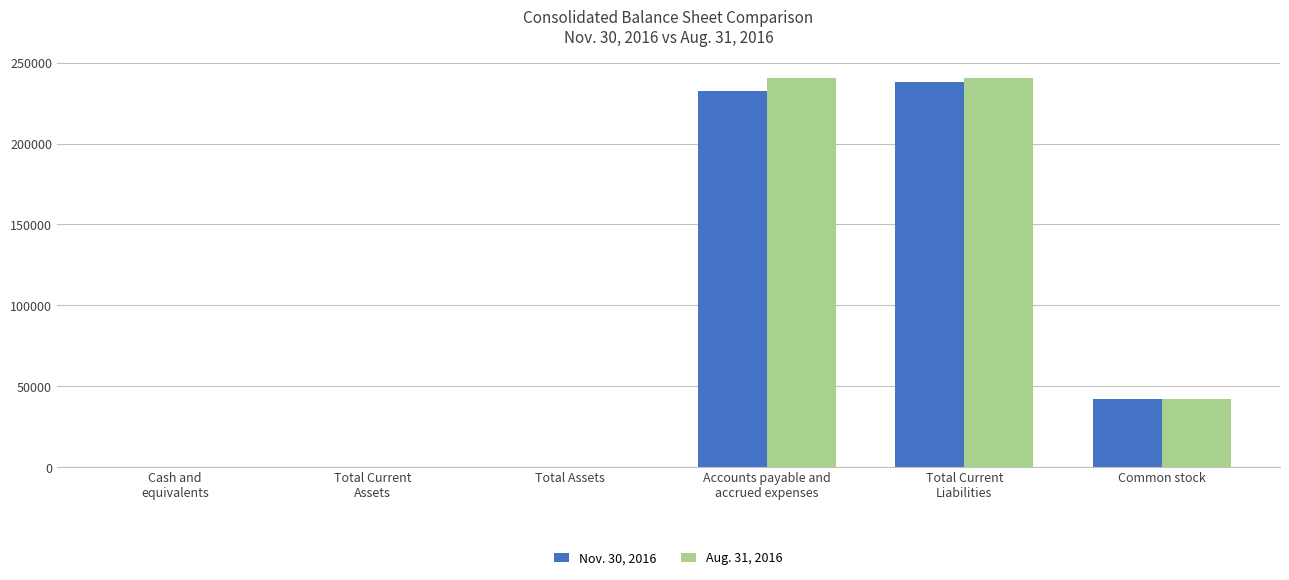

What is the greatest value displayed?

240250